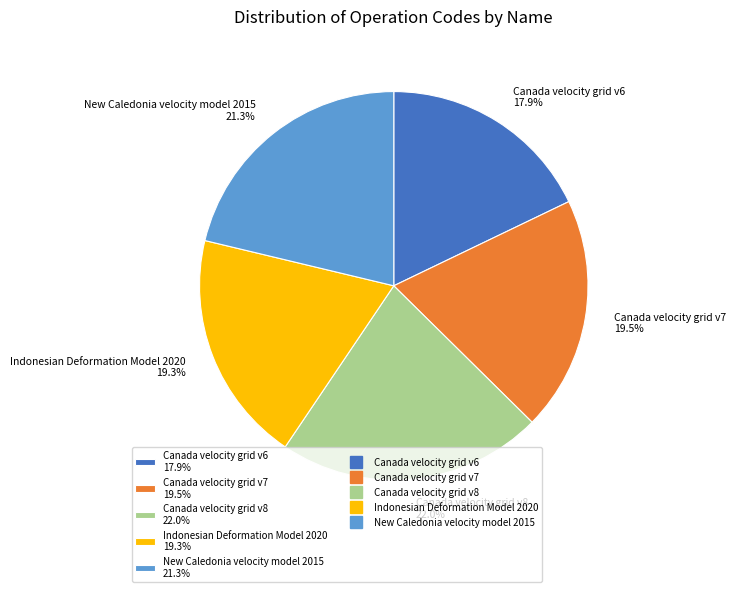

Is the sum of Indonesian Deformation Model 2020 19.3% and New Caledonia velocity model 2015 21.3% greater than half?

No